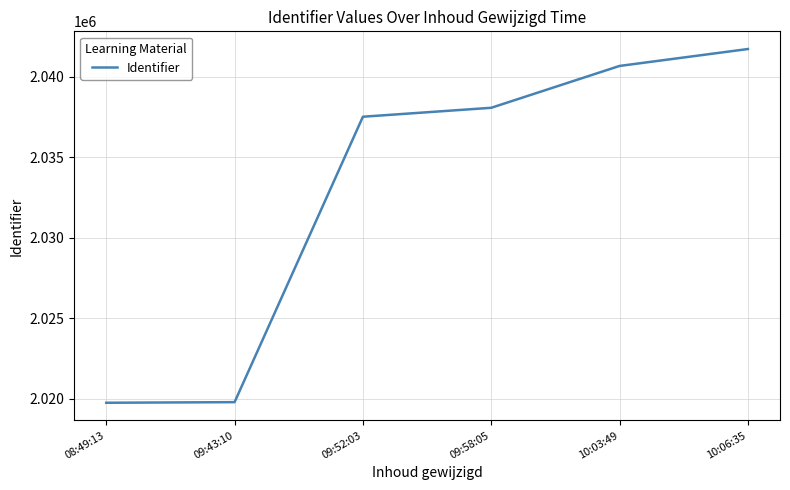

True or false: the data shows 2697718 at 09:52:03.

False